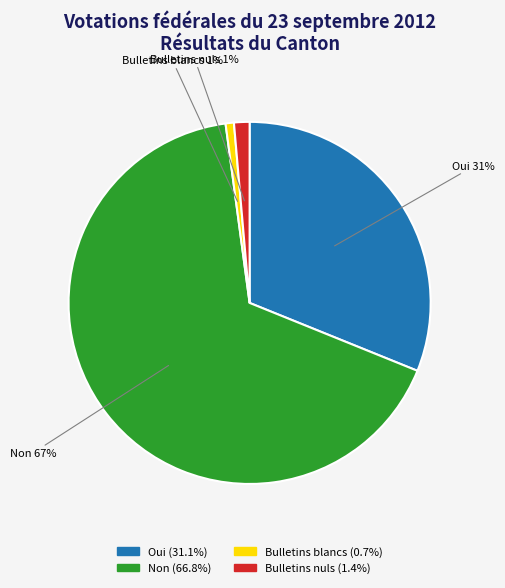

Is it true that Bulletins blancs is 11% of the pie?

False